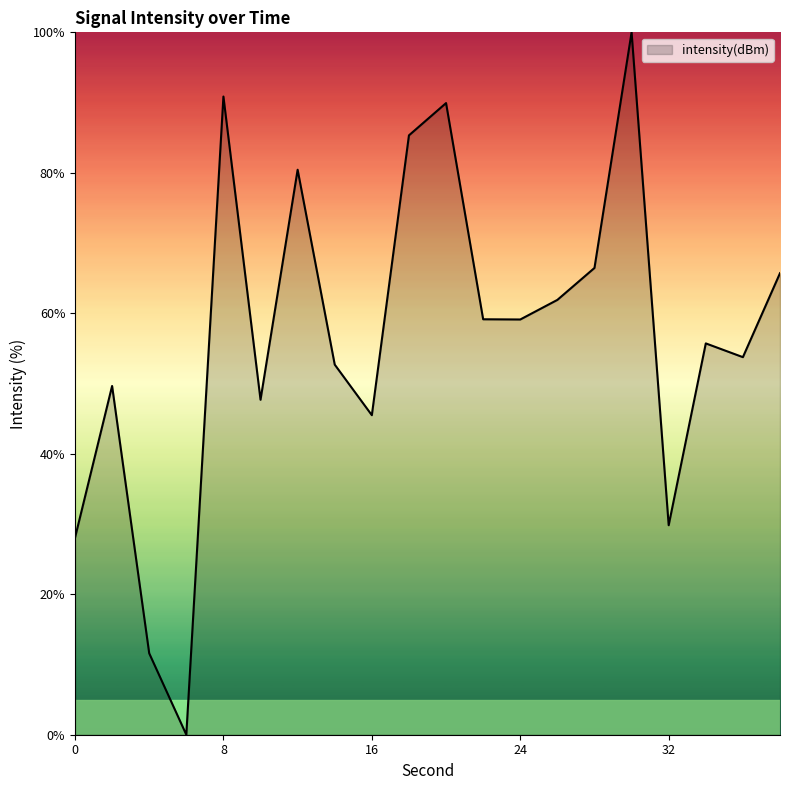

How many series are shown in this chart?

1